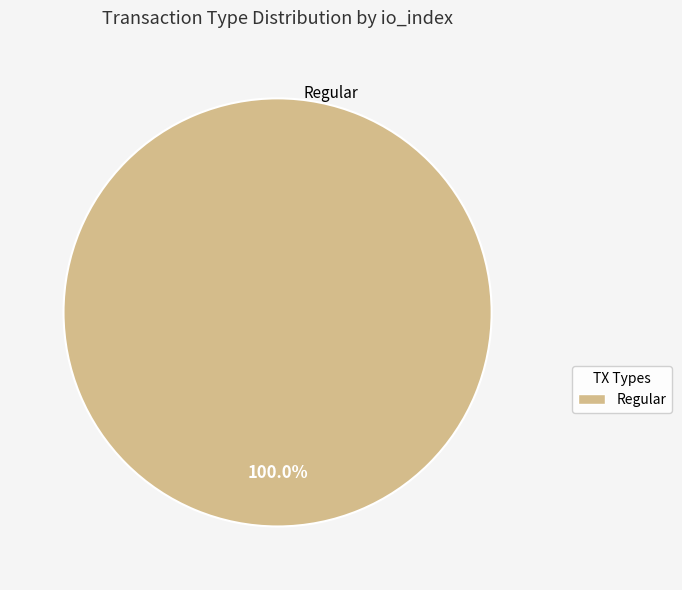

Does any single category account for the majority?

Yes